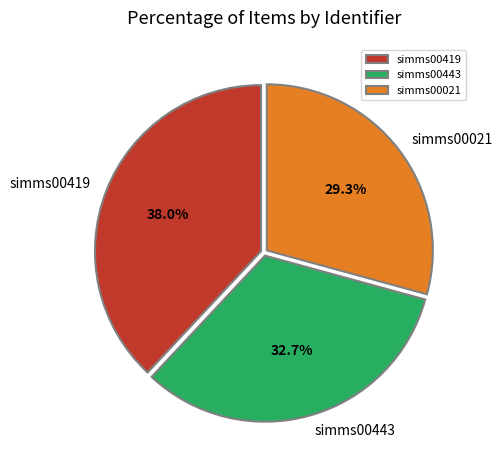

To the nearest percent, what is the average slice percentage?

33%